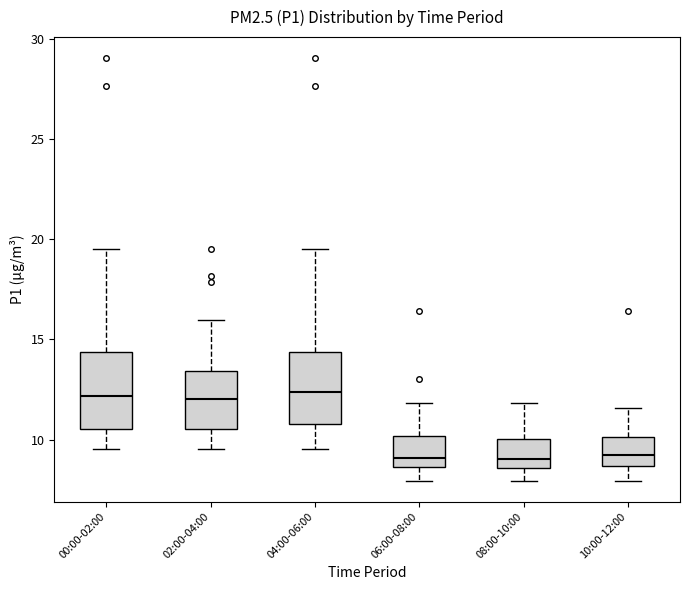

Reading left to right, read every box against the y-axis: the position of its median line, the range the box covers, and the ends of its whiskers. The values are not printed on the chart, so give them approximately, as read against the axis.

00:00-02:00: median 12.0, box 10.5 to 14.5, whiskers 9.5 to 19.5
02:00-04:00: median 12.0, box 10.5 to 13.5, whiskers 9.5 to 16.0
04:00-06:00: median 12.5, box 11.0 to 14.5, whiskers 9.5 to 19.5
06:00-08:00: median 9.0, box 8.5 to 10.0, whiskers 8.0 to 12.0
08:00-10:00: median 9.0, box 8.5 to 10.0, whiskers 8.0 to 12.0
10:00-12:00: median 9.0, box 8.5 to 10.0, whiskers 8.0 to 11.5